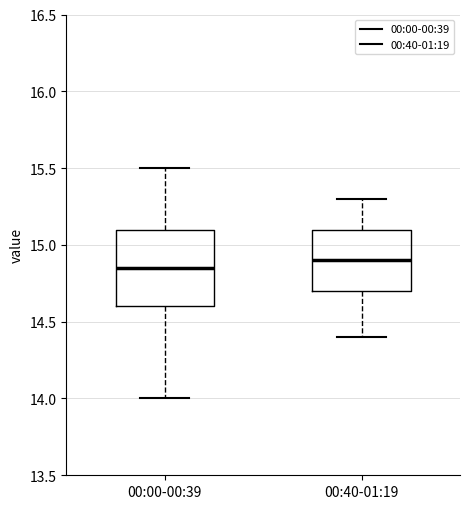

Which box is the tallest, from its lower edge to its upper edge?

00:00-00:39